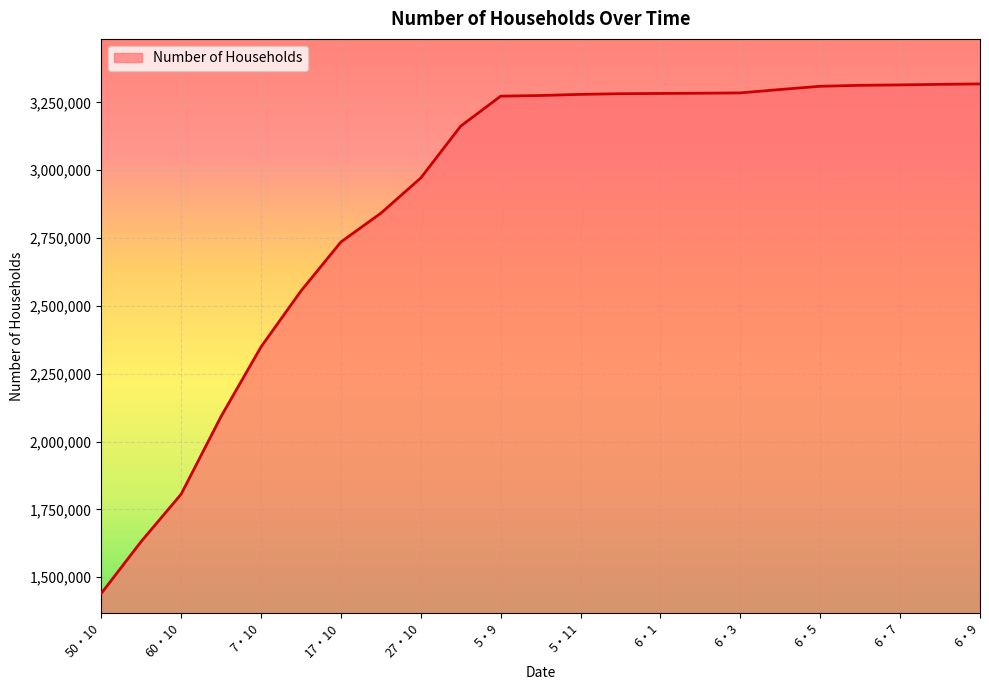

What is the difference between the maximum and minimum values?

1877579